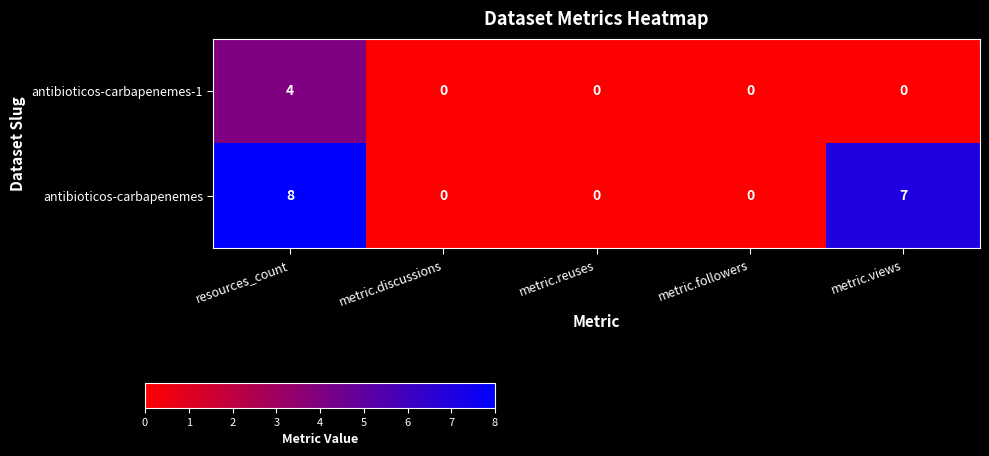

Is the value of antibioticos-carbapenemes-1 at resources_count greater than the value of antibioticos-carbapenemes at metric.reuses?

Yes